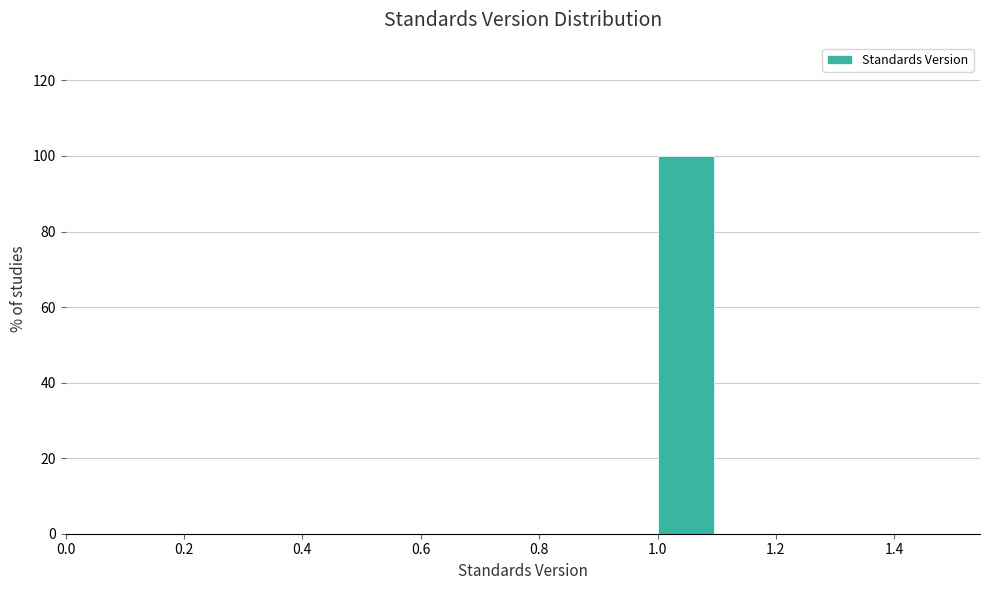

Reading left to right, list every bar in this chart as the range it spans on the x-axis followed by its height. The values are not printed on the chart, so give them approximately, as read against the axis.

0.5 to 0.6: 0
0.6 to 0.7: 0
0.7 to 0.8: 0
0.8 to 0.9: 0
0.9 to 1.0: 0
1.0 to 1.1: 100
1.1 to 1.2: 0
1.2 to 1.3: 0
1.3 to 1.4: 0
1.4 to 1.5: 0